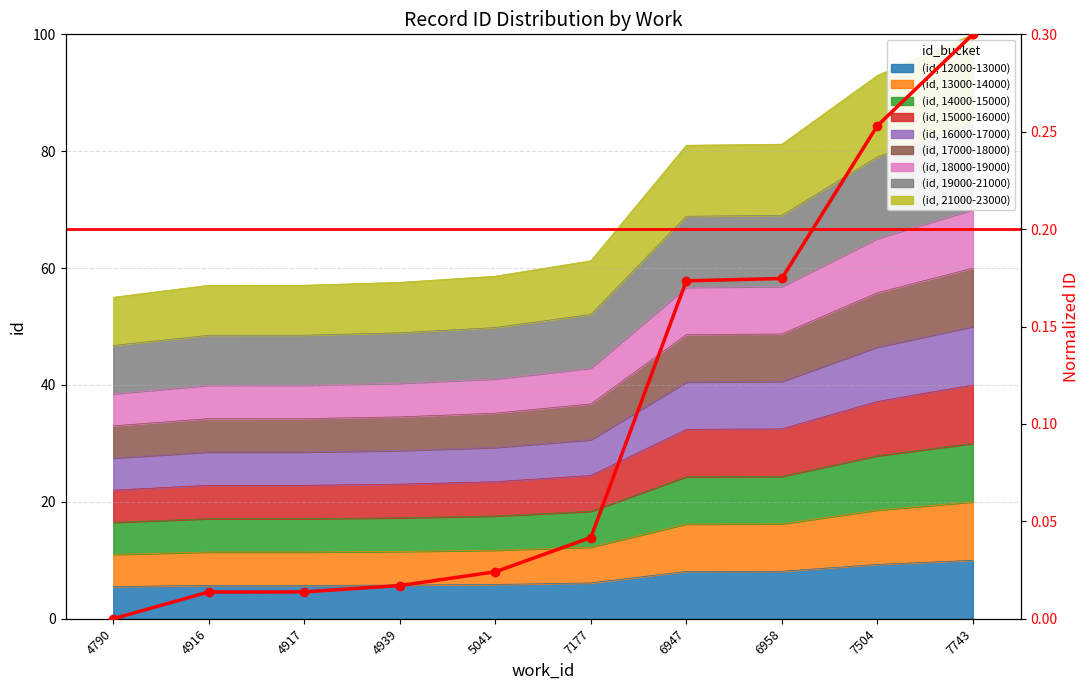

Reading left to right, extract all data points from this chart.

0.0	0.0	0.0	0.0	0.0	0.0	0.2	0.2	0.3	0.3